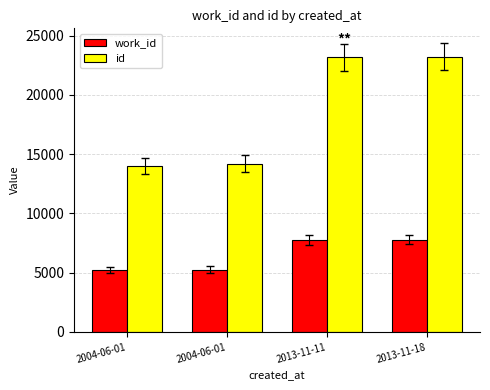

True or false: work_id has a value of 5271 at 2004-06-01.

True